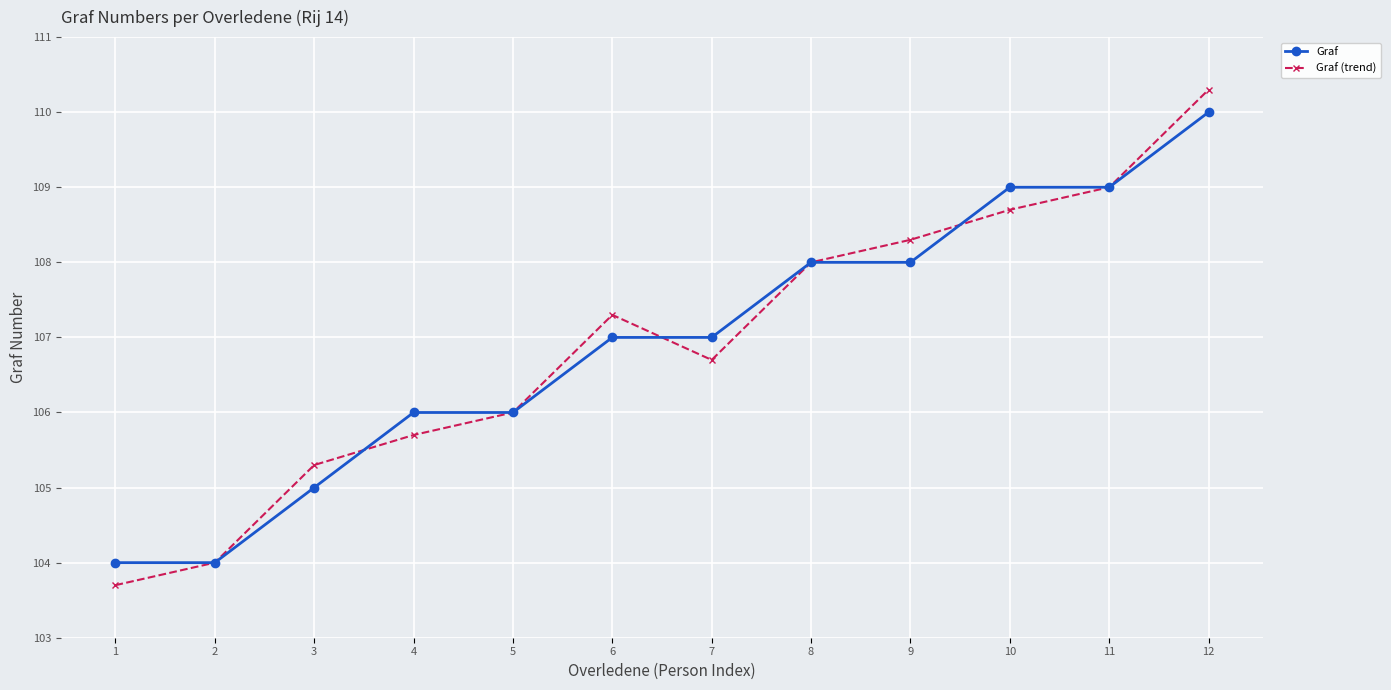

What is the value of the Graf point at the 8th from the left?

108.0